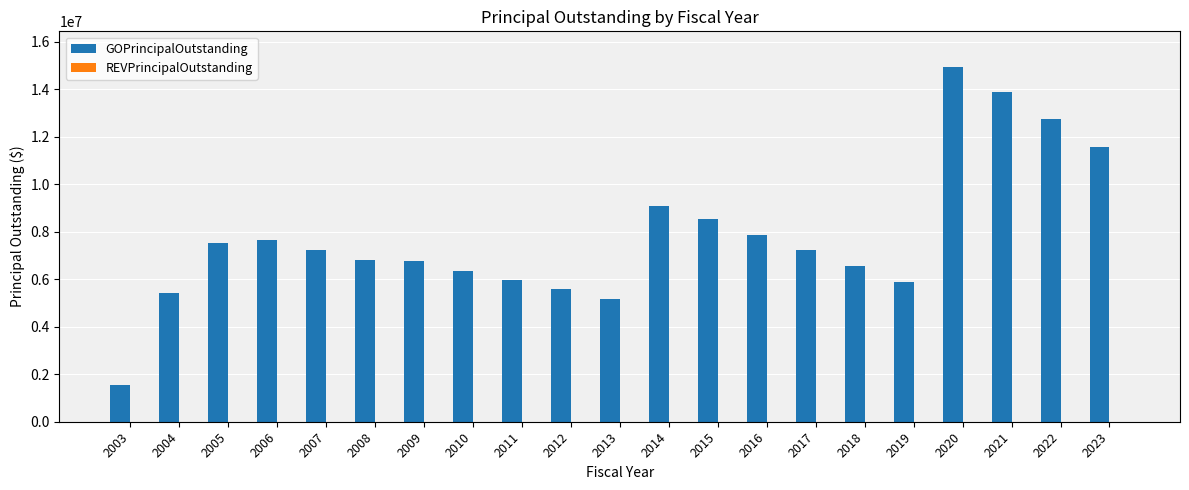

What is the difference between the second highest and second lowest values?

8710000.0